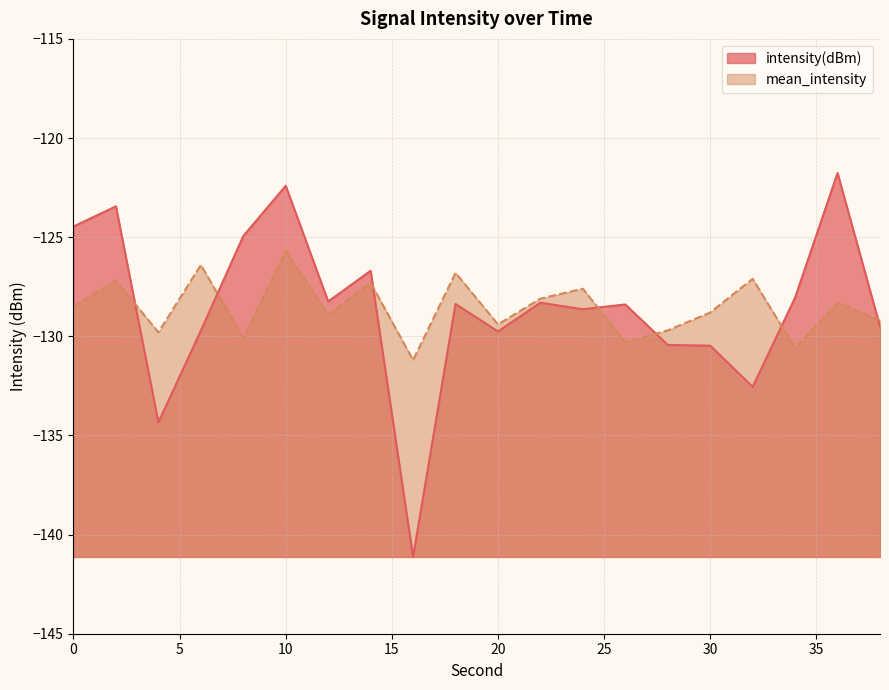

Rank the series by their average value, from highest to lowest.

mean_intensity, intensity(dBm)